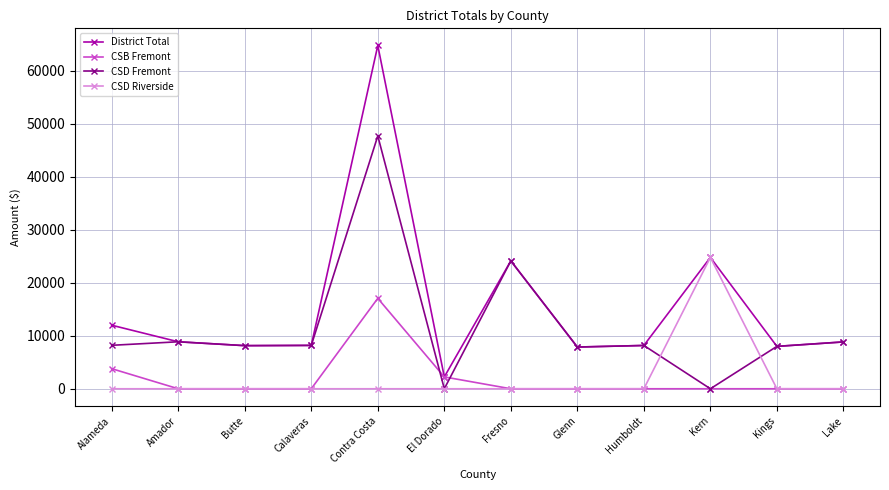

Which category has the lowest value in the District Total series?

El Dorado